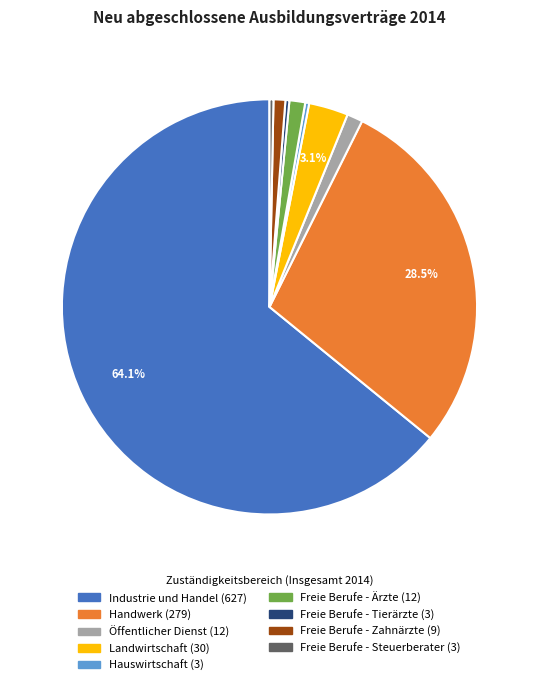

What percentage is the Industrie und Handel slice, to the nearest percent?

64%